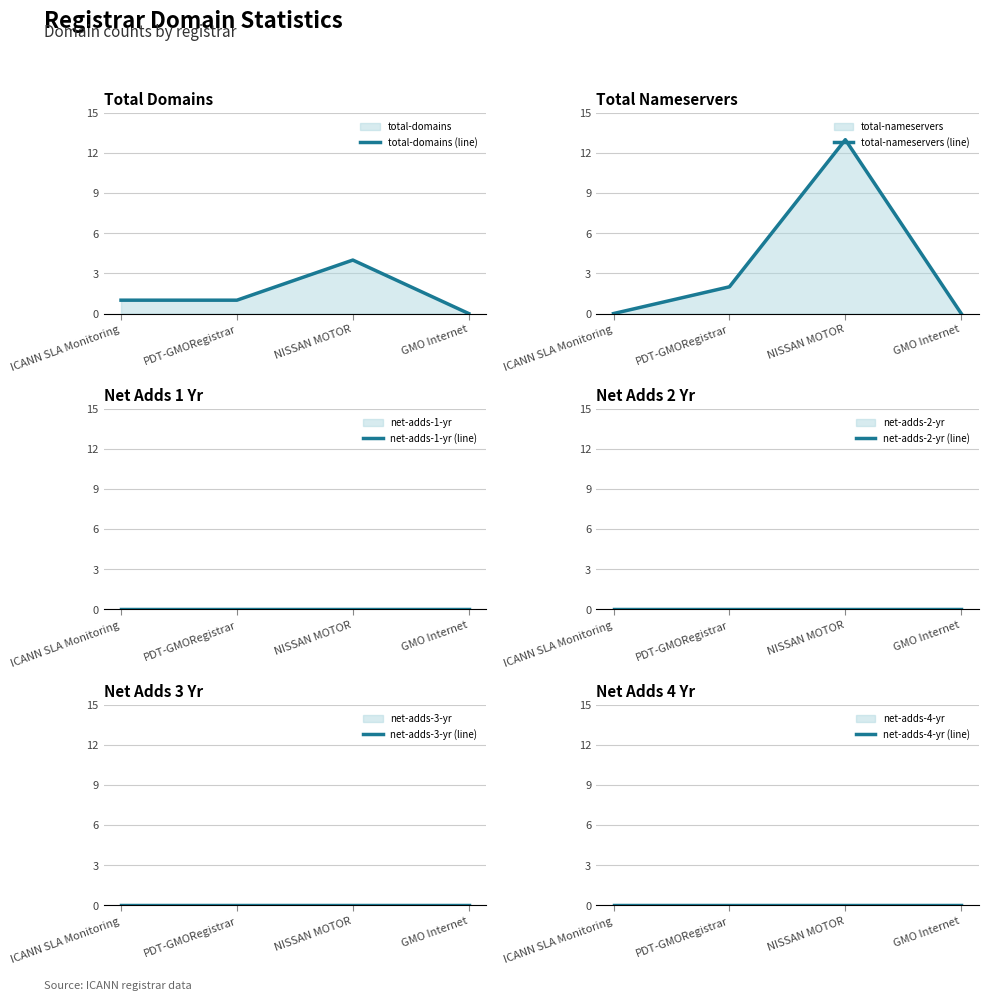

True or false: net-adds-1-yr (line) and total-nameservers (line) cross at least once.

False